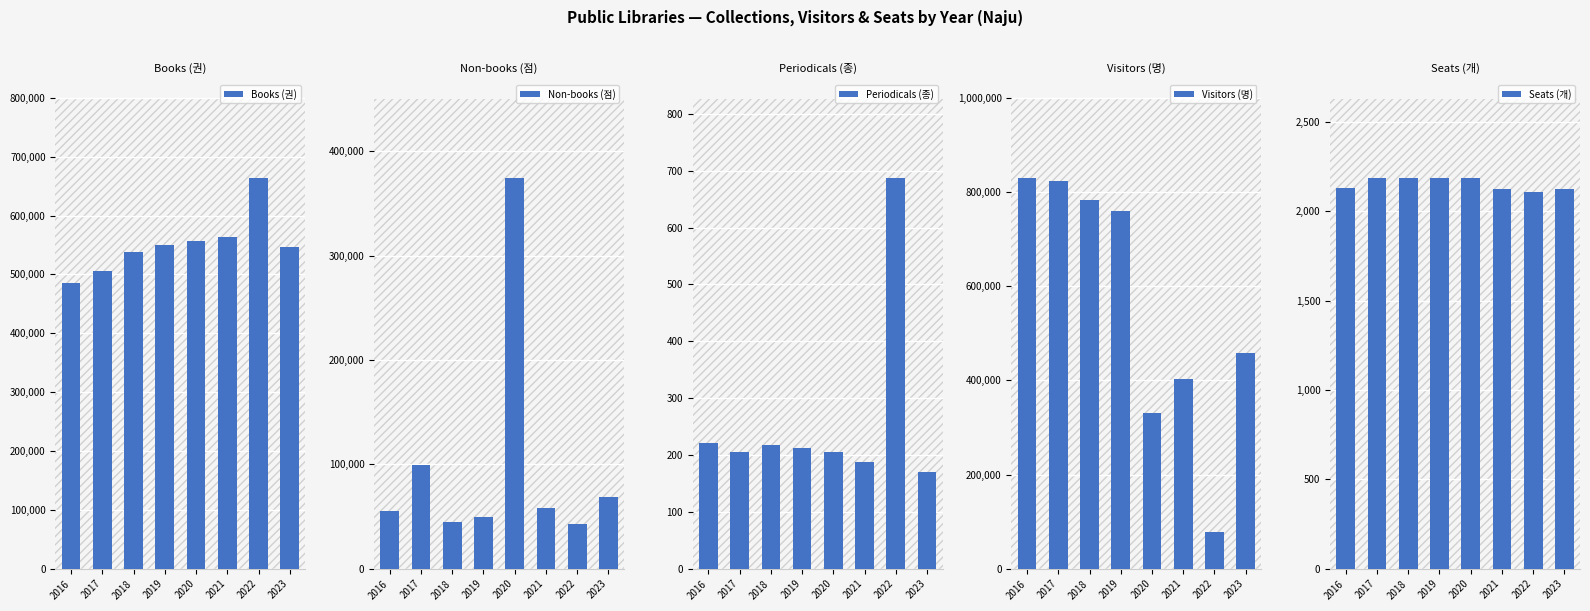

What is the value of the Periodicals (종) bar at the 2nd from the left?

205